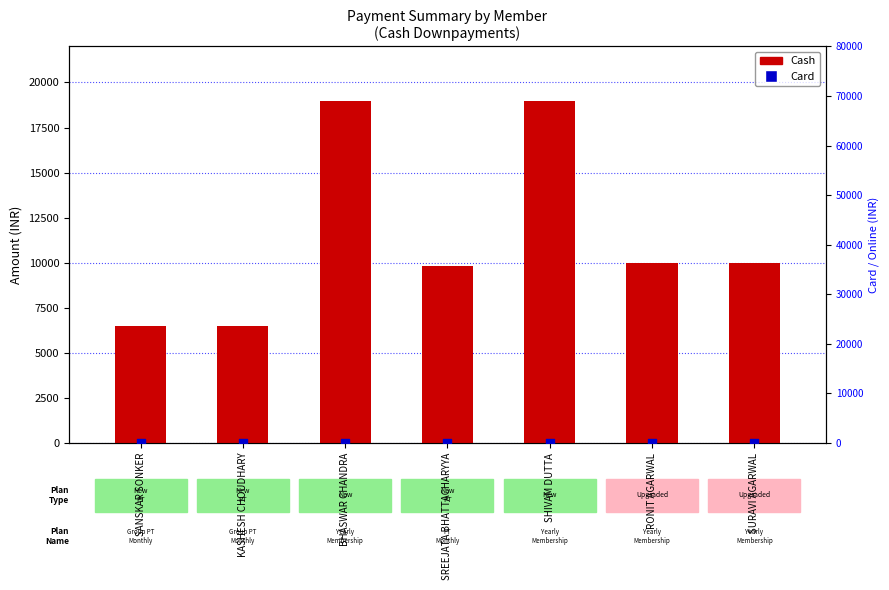

At how many categories does at least one series exceed 12369?

2